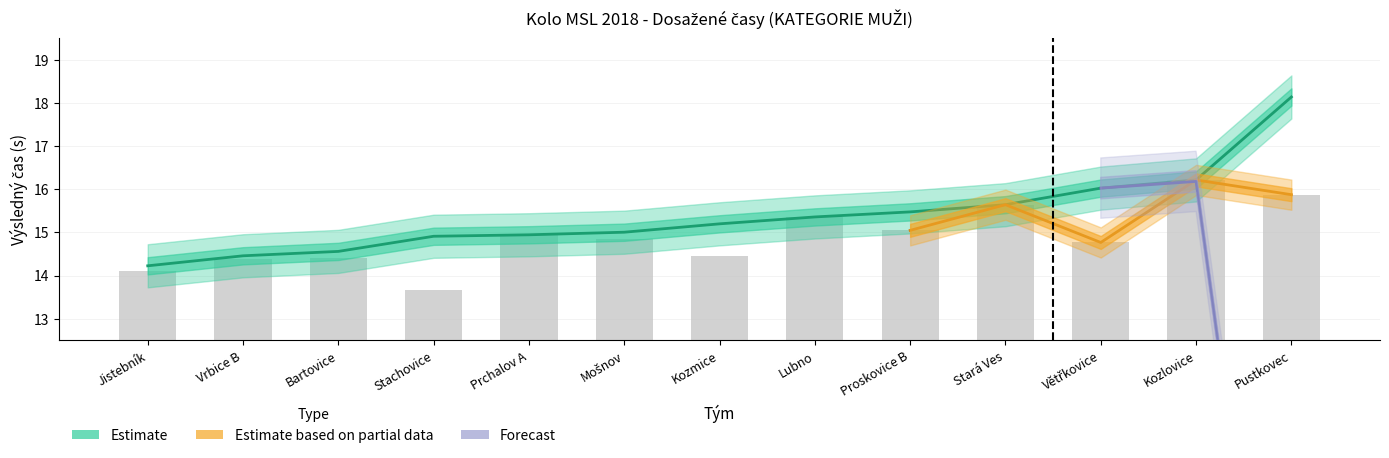

What is the total value across all series at Pustkovec?

34.0